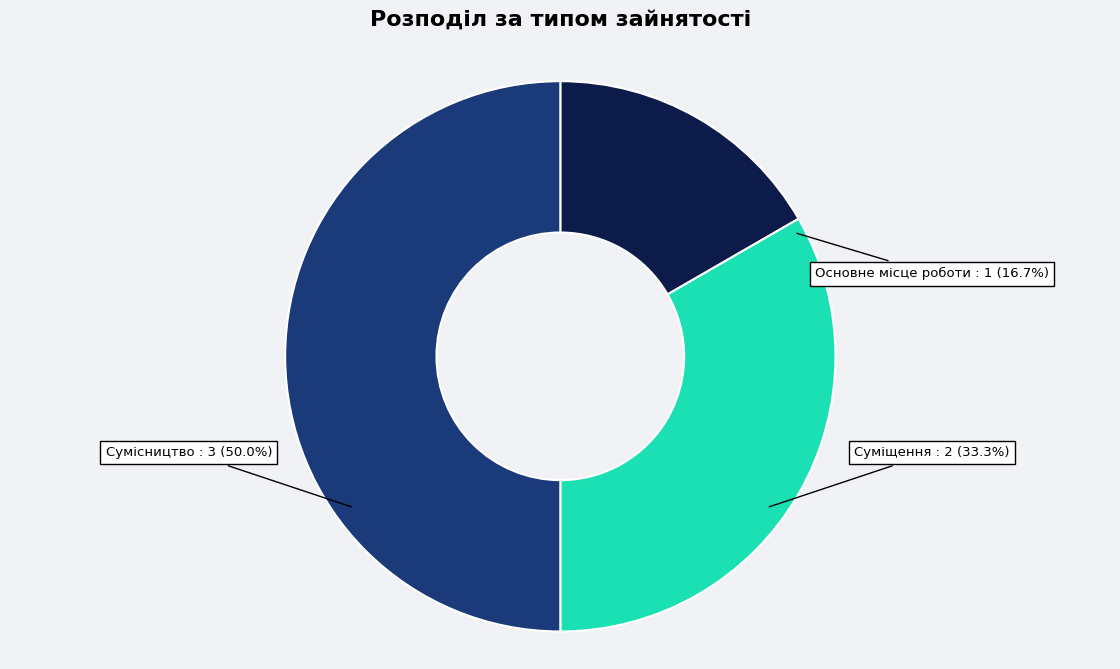

Does any single category account for the majority?

No